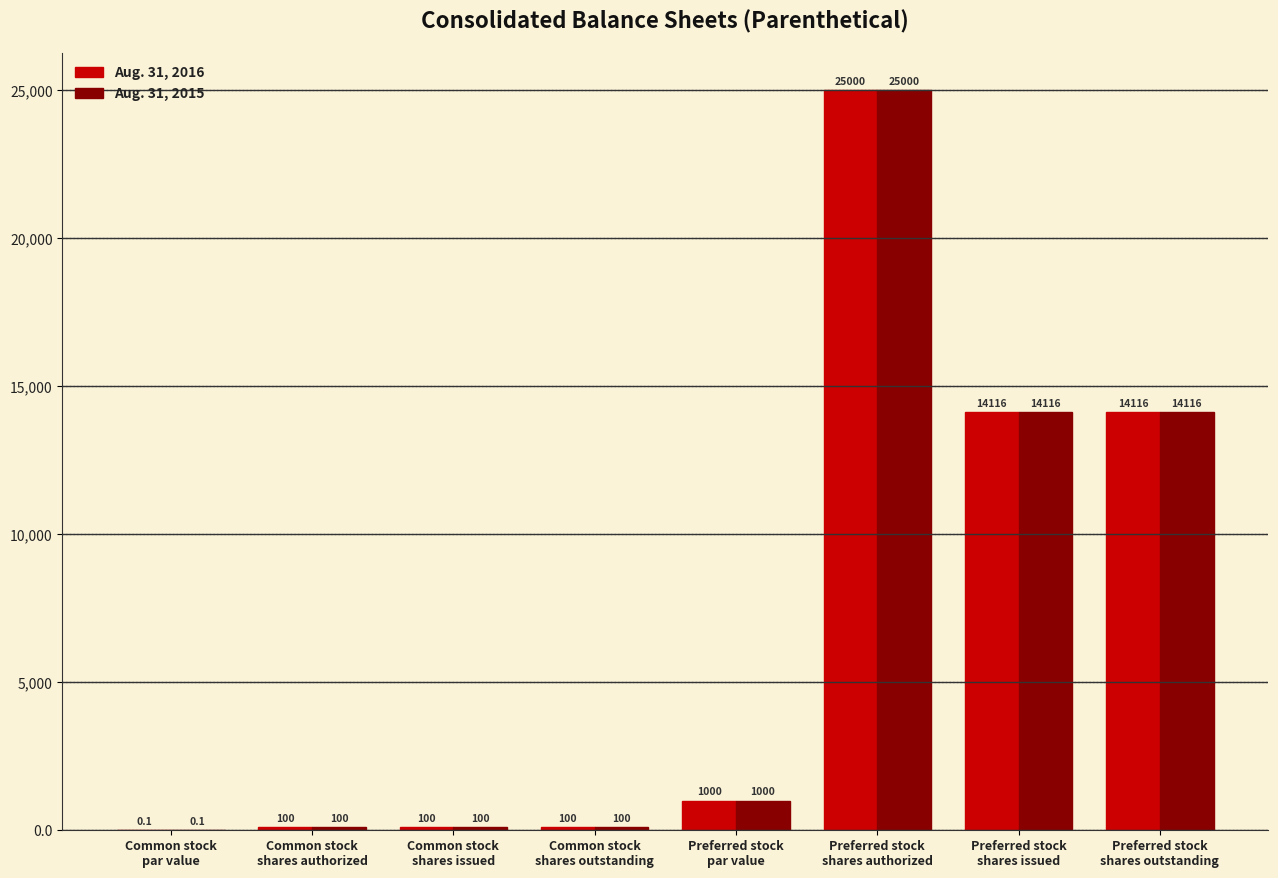

What is the greatest value displayed?

25000.0